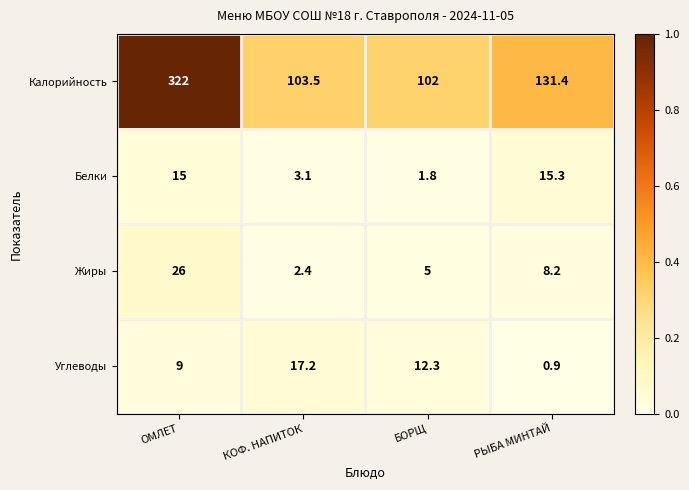

Read the Углеводы value at КОФ. НАПИТОК.

17.2